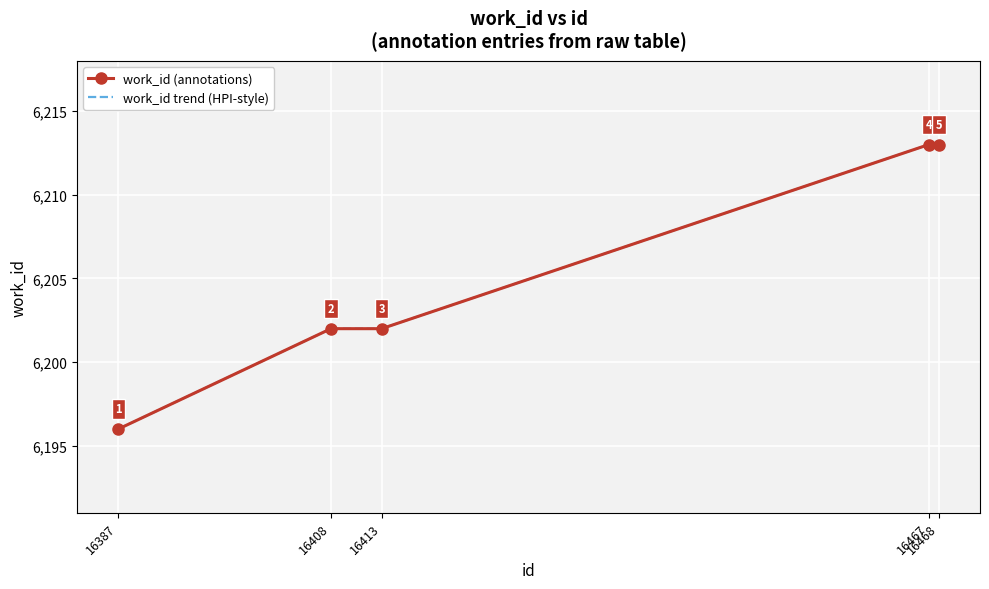

Which series has the largest total across all categories?

work_id (annotations)